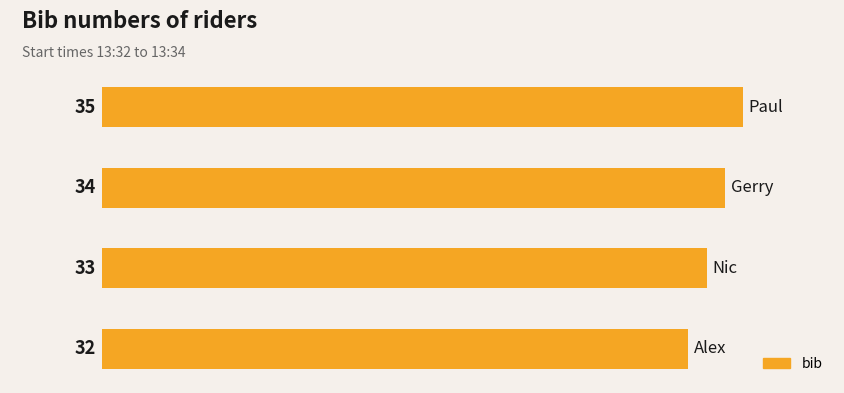

Reading bottom to top, extract all data points from this chart.

32	33	34	35